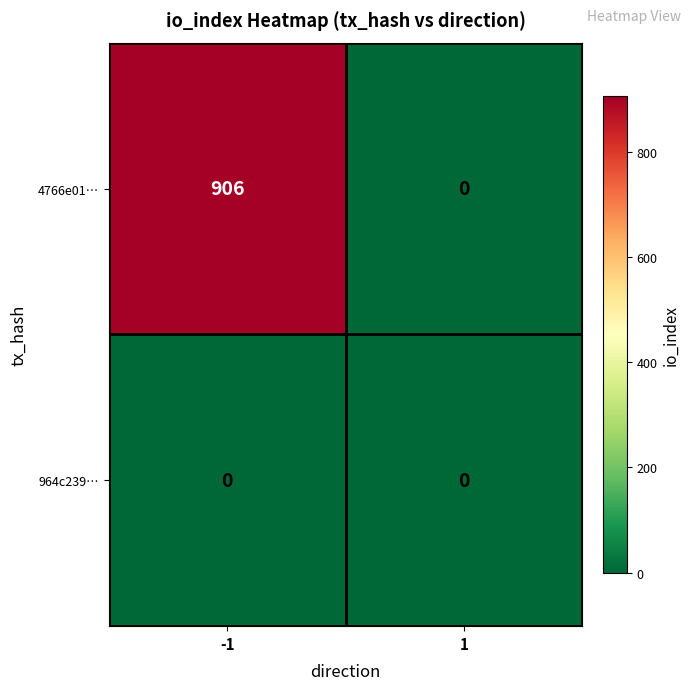

True or false: 964c239… has a value of 0 at -1.

True